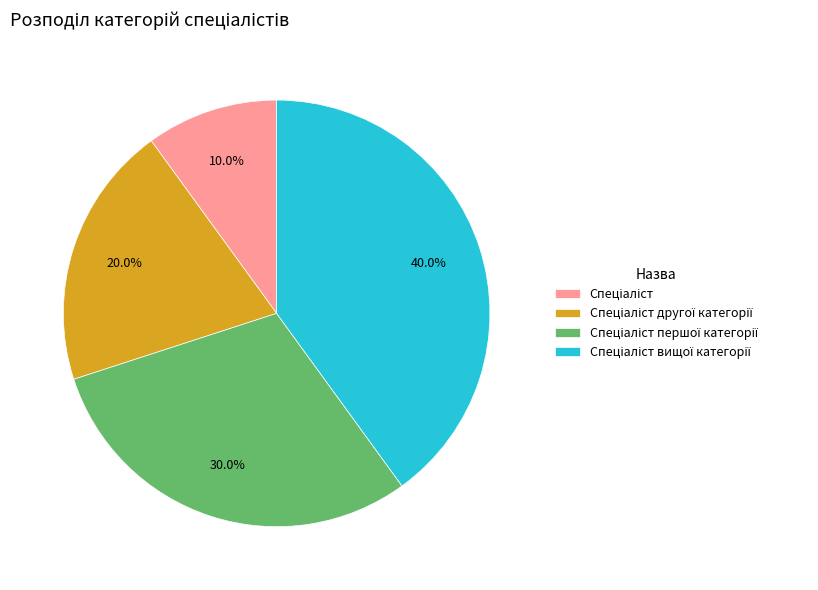

Is there any slice that represents more than half of the pie?

No